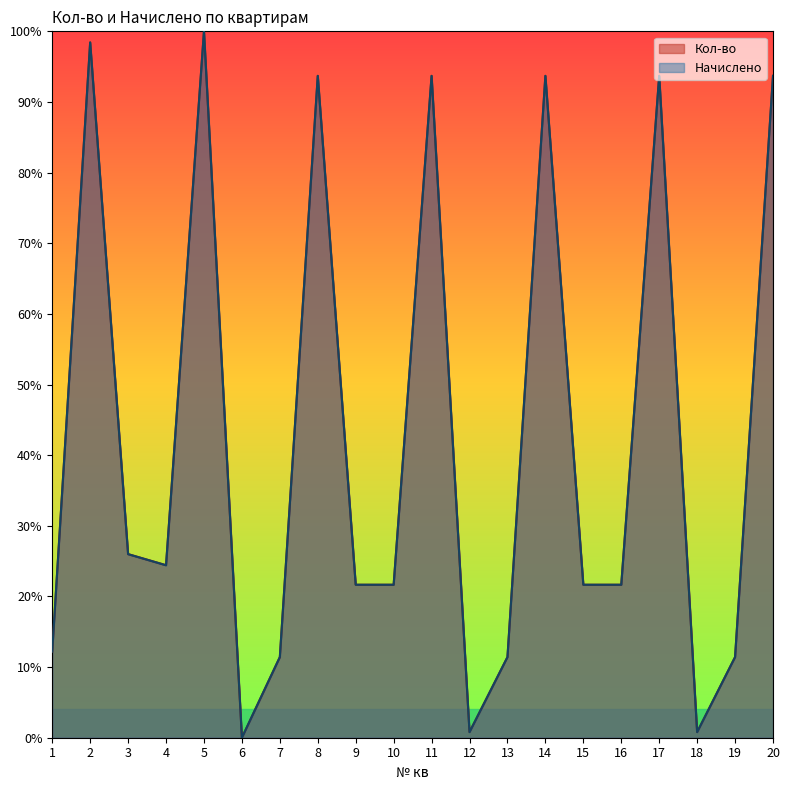

What is the greatest value displayed?

1.0